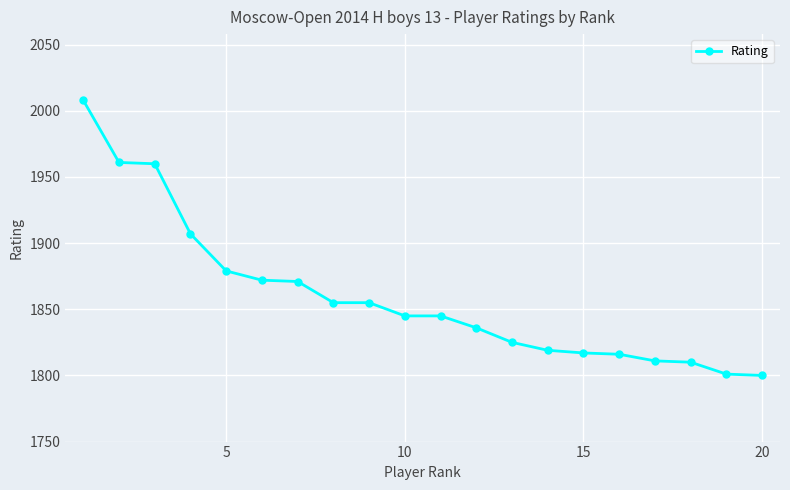

What is the difference between the second highest and second lowest values?

160